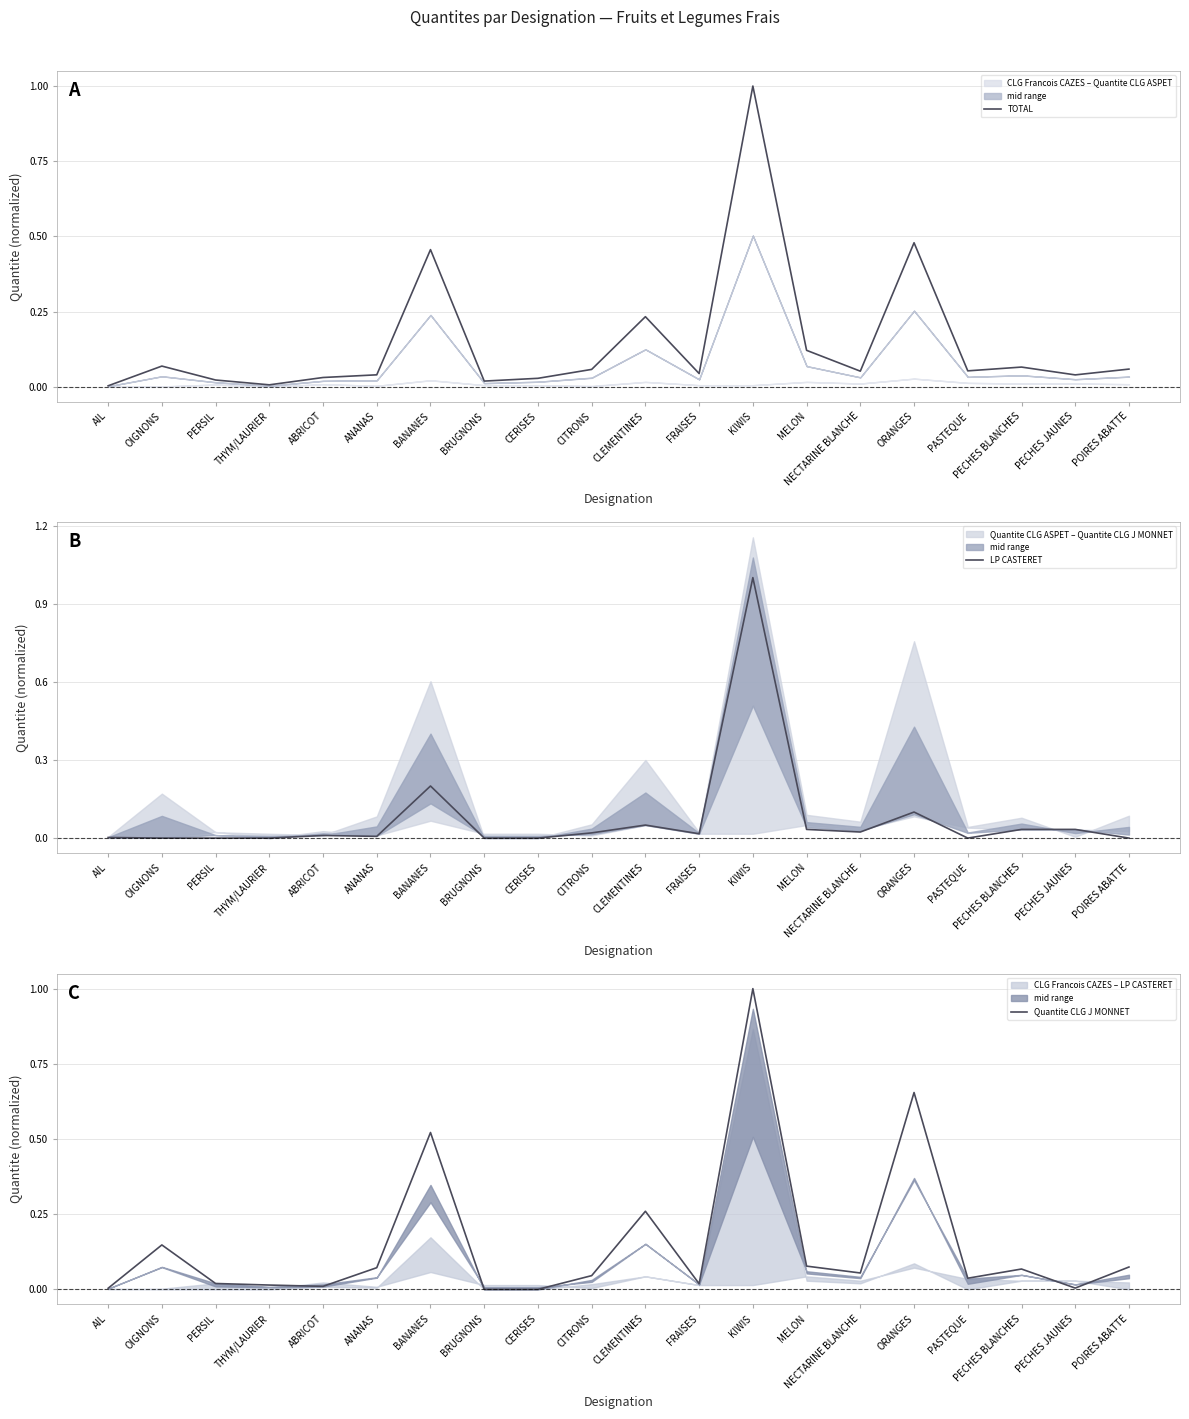

At which category does LP CASTERET reach its first local valley?

ANANAS